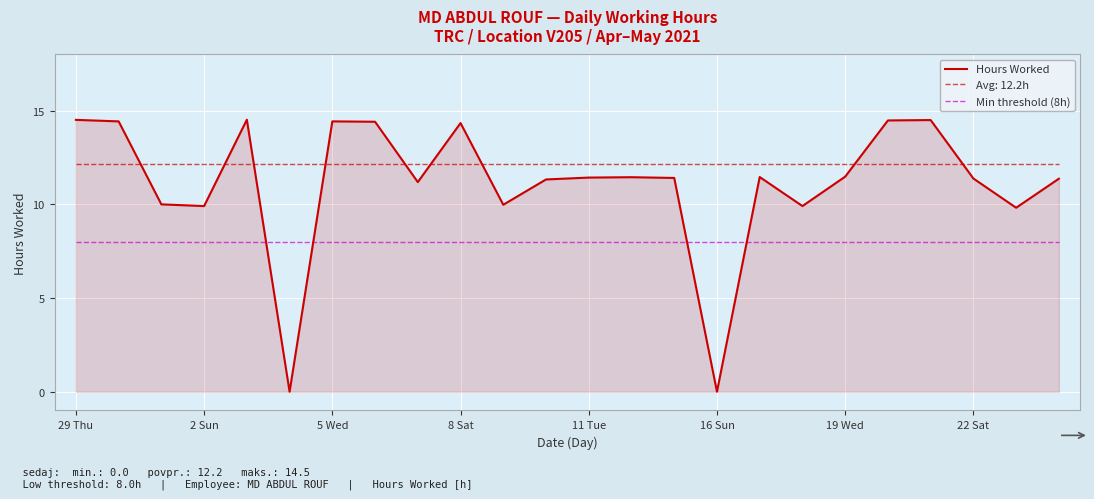

List the series in order of their overall mean, highest first.

Avg: 12.2h, Hours Worked, Min threshold (8h)